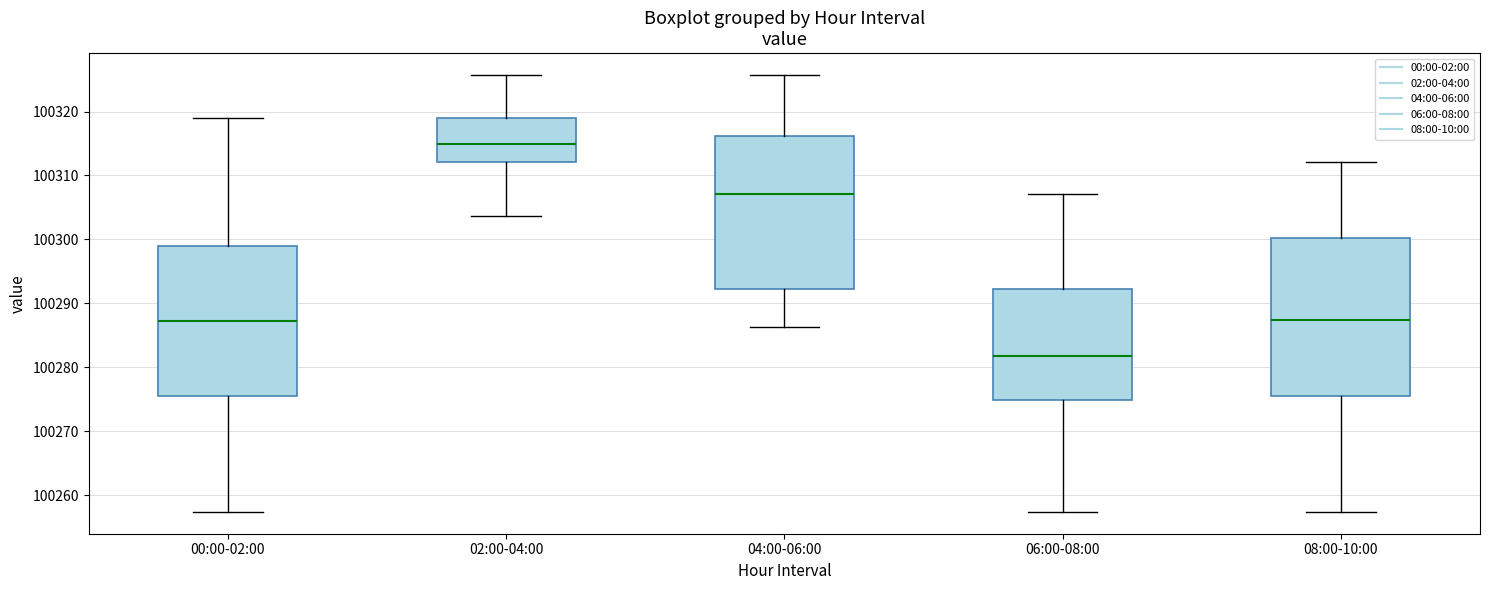

Where is the upper edge of the box for 00:00-02:00 on the y-axis? The values are not printed on the chart, so give them approximately, as read against the axis.

100299